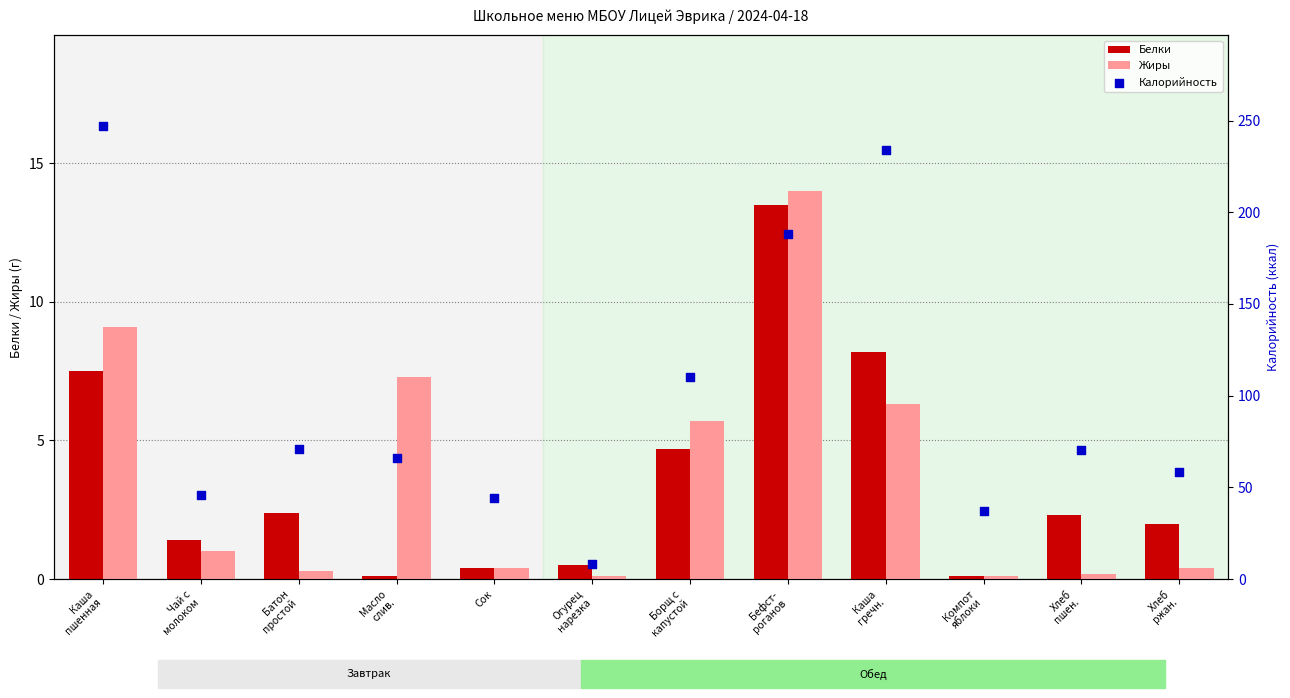

What are all the series names shown in the legend?

Белки, Жиры, Калорийность